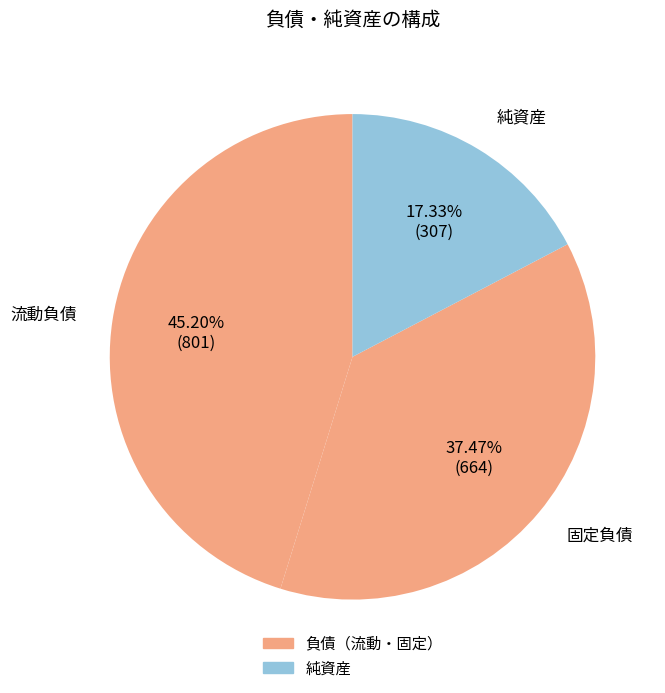

Rank the categories by value from lowest to highest.

純資産, 固定負債, 流動負債